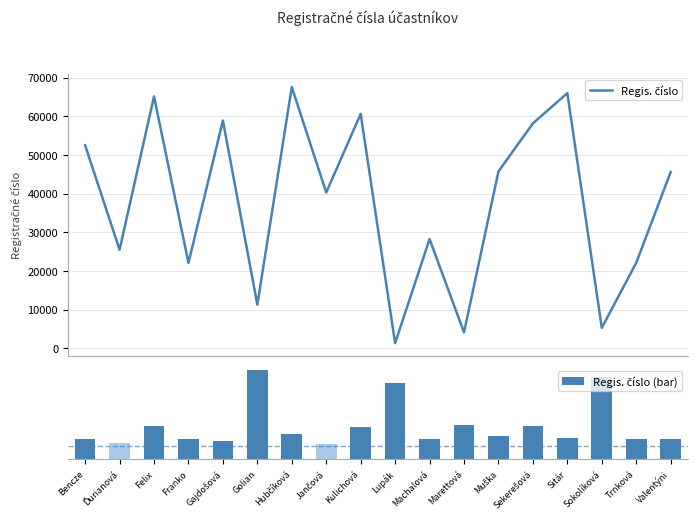

What is the sum of the Regis. číslo values at Gajdošová and Hubčíková?

126419.0